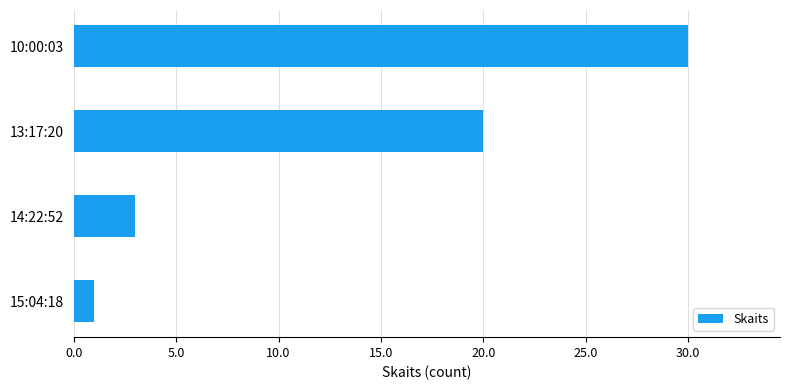

What is the difference between the second highest and minimum values?

19